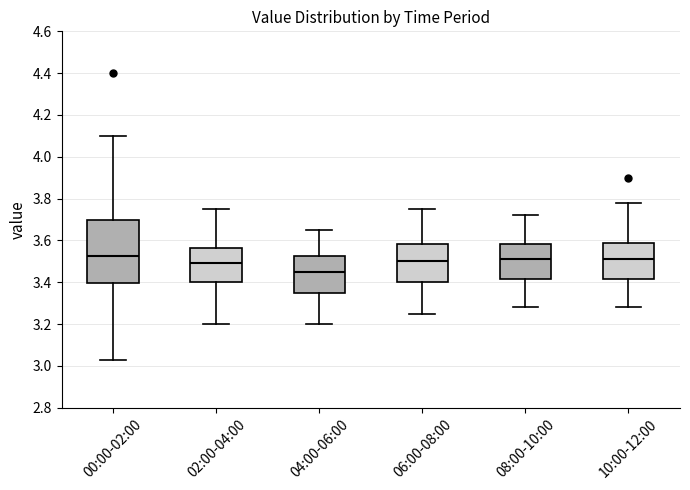

Where does the lower whisker of the box for 06:00-08:00 end on the y-axis? The values are not printed on the chart, so give them approximately, as read against the axis.

3.26